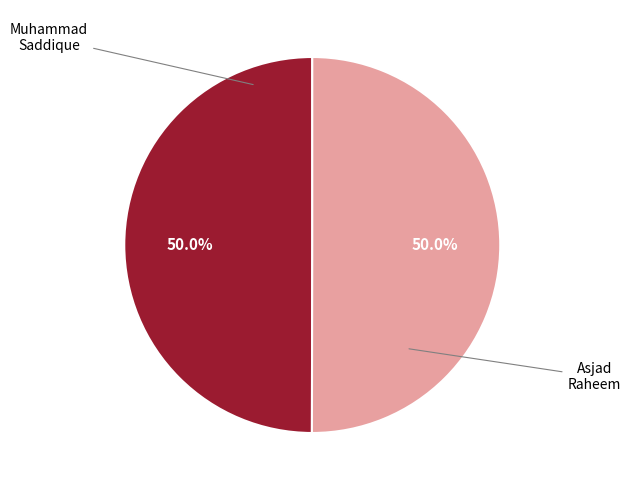

Combined, what portion of the pie is Asjad Raheem and Muhammad Saddique?

100.0%